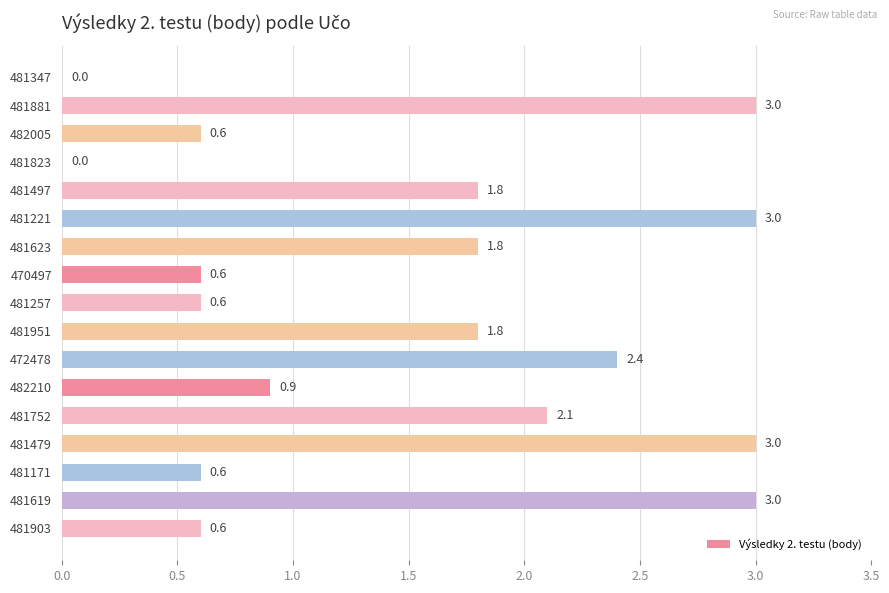

Reading top to bottom, extract all data points from this chart.

481347=0.0	481881=3.0	482005=0.6	481823=0.0	481497=1.8	481221=3.0	481623=1.8	470497=0.6	481257=0.6	481951=1.8	472478=2.4	482210=0.9	481752=2.1	481479=3.0	481171=0.6	481619=3.0	481903=0.6